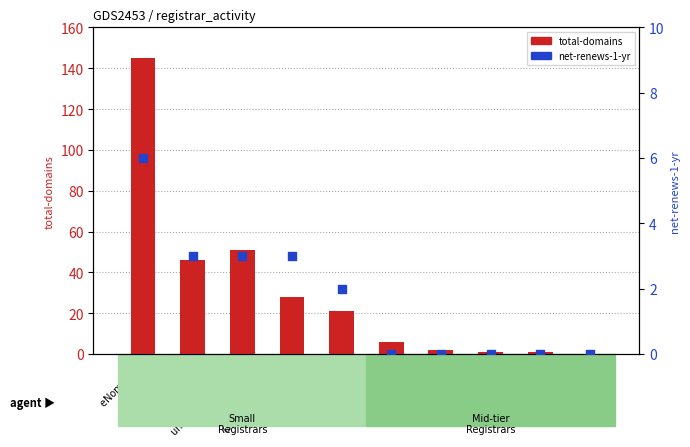

Which series has the widest spread of Y values?

total-domains